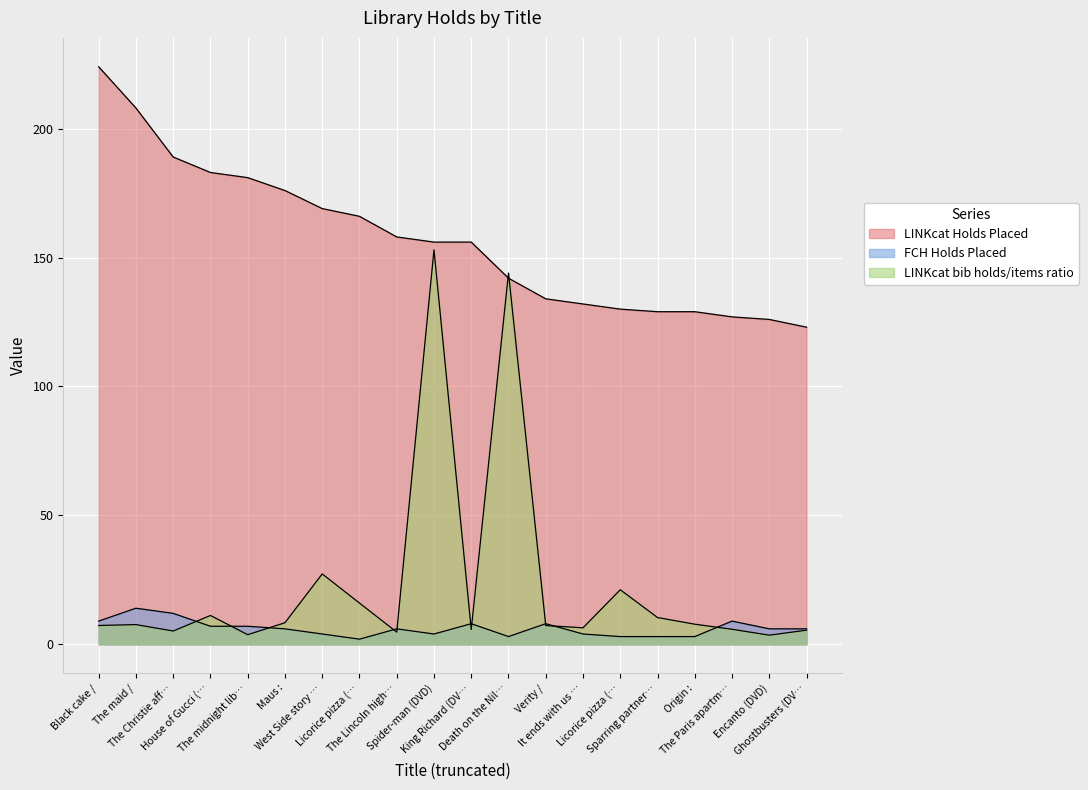

How many lines are shown in the chart?

3